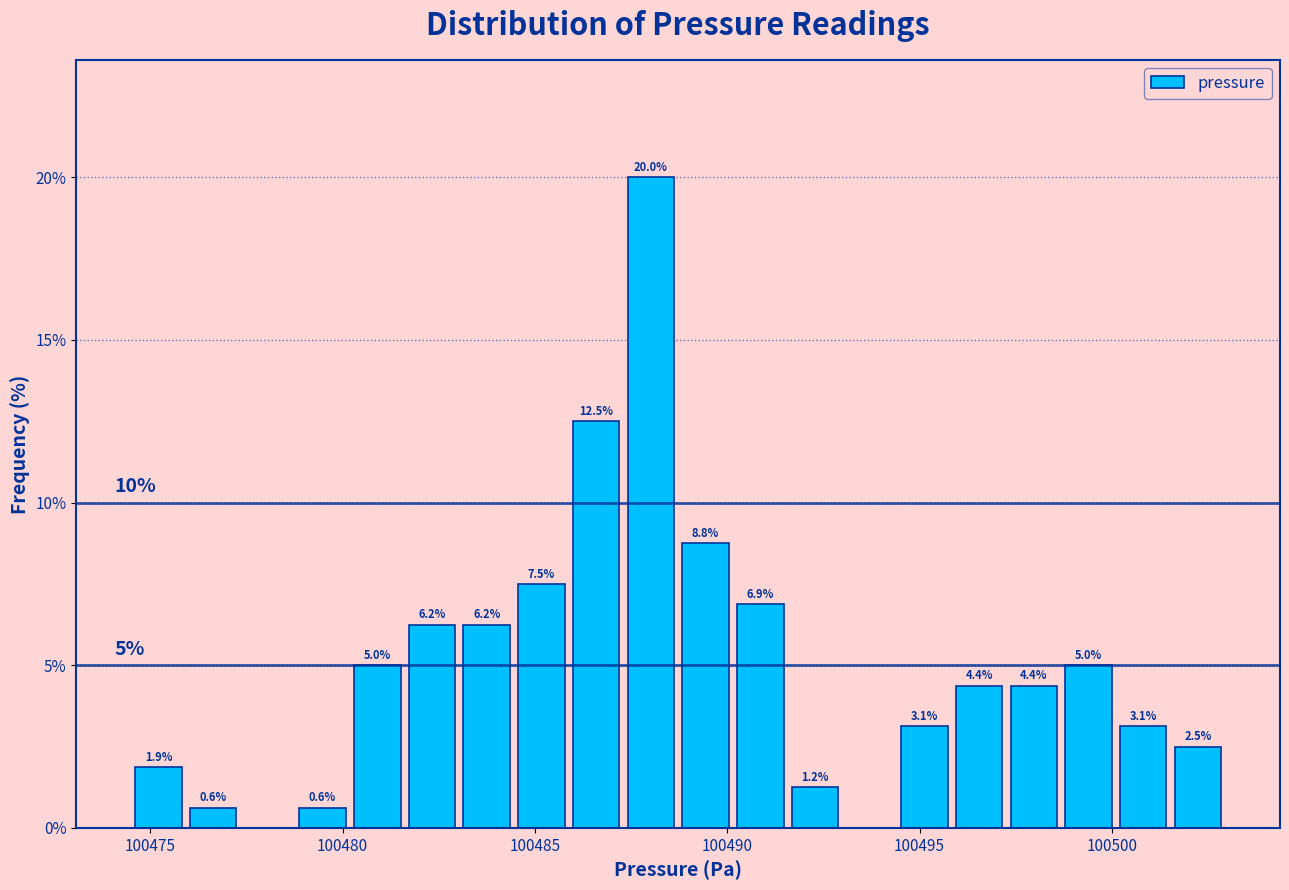

Around what value on the x-axis is the tallest bar? Give the approximate position of its centre, as read against the axis.

100488.0